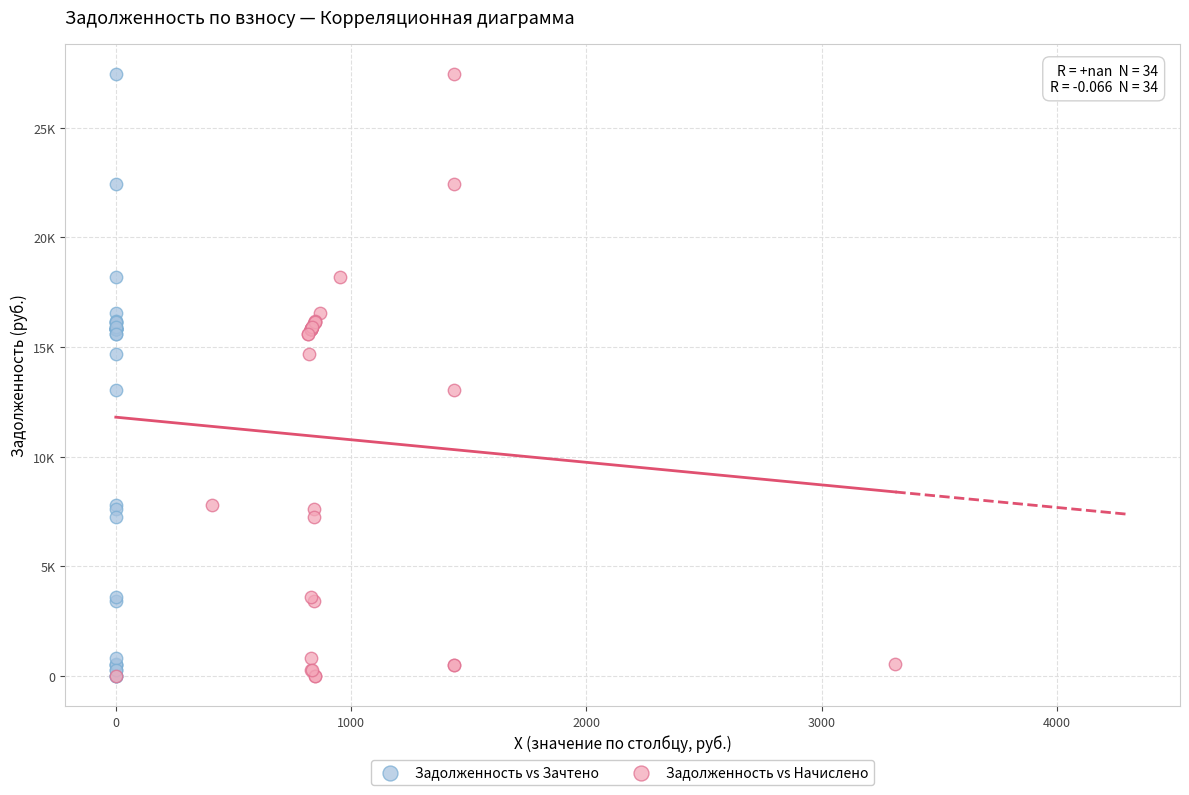

What are all the series names shown in the legend?

Задолженность vs Зачтено, Задолженность vs Начислено